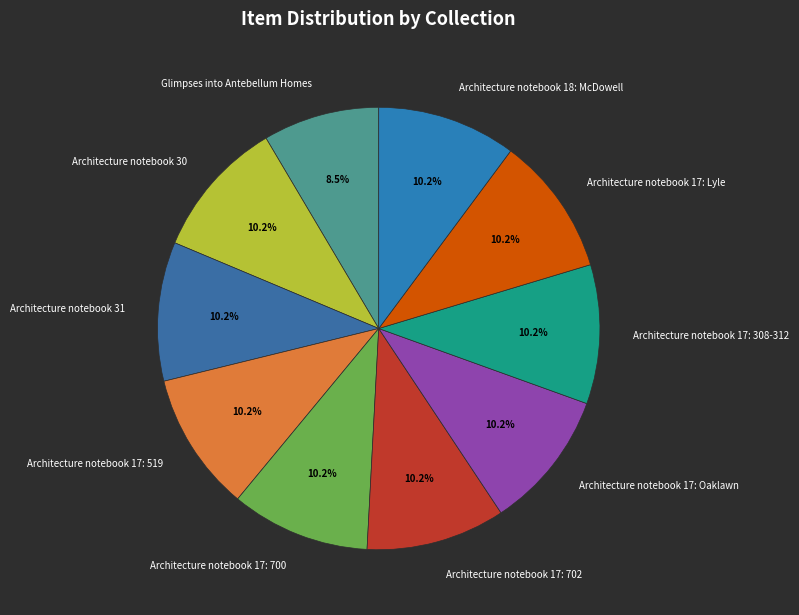

Which category has the smallest portion of the pie?

Glimpses into Antebellum Homes